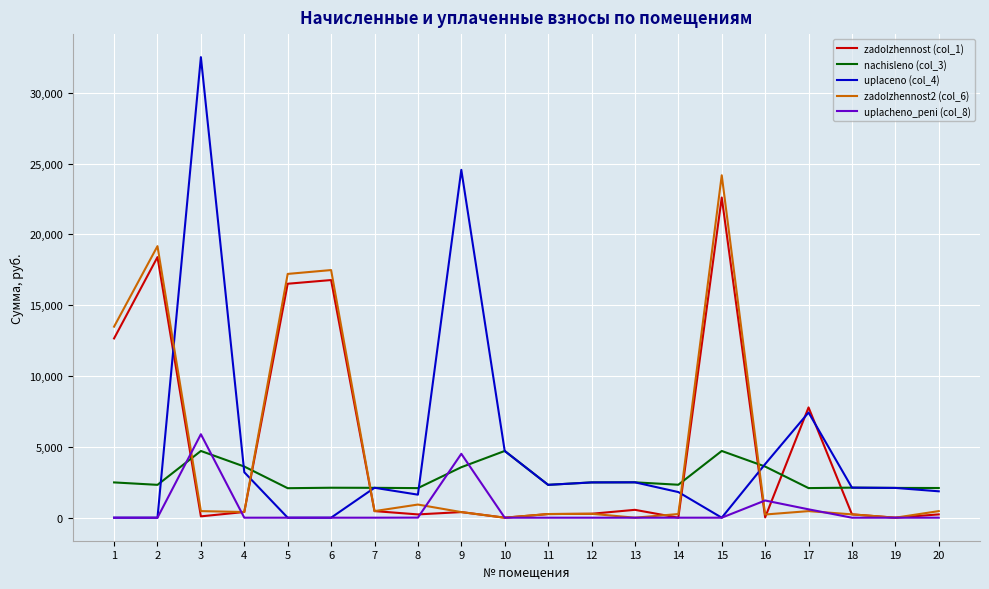

Rank the series by their maximum value, from highest to lowest.

uplaceno (col_4), zadolzhennost2 (col_6), zadolzhennost (col_1), uplacheno_peni (col_8), nachisleno (col_3)